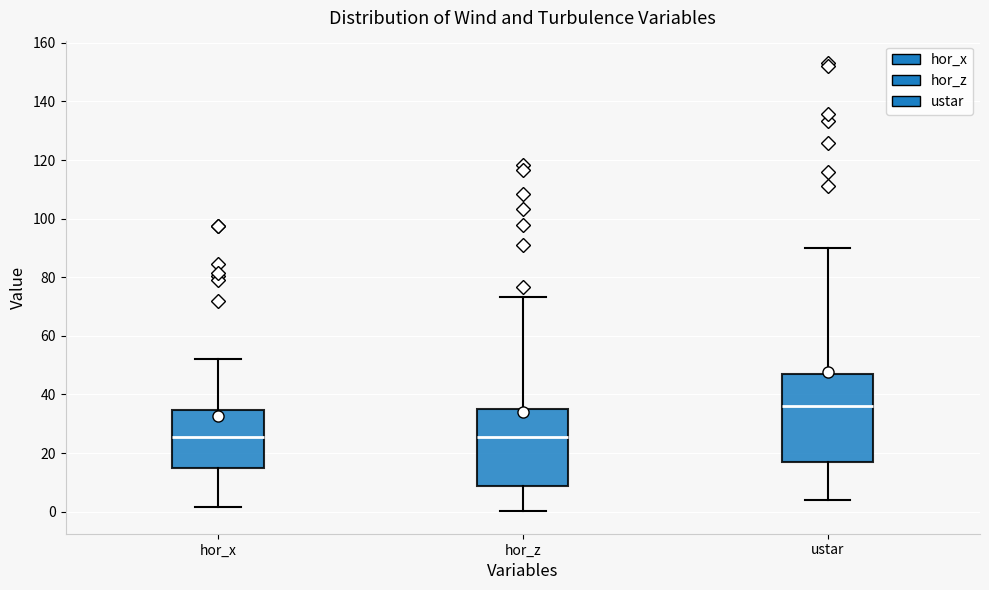

Reading left to right, read every box against the y-axis: the position of its median line, the range the box covers, and the ends of its whiskers. The values are not printed on the chart, so give them approximately, as read against the axis.

hor_x: median 26, box 16 to 34, whiskers 2 to 52
hor_z: median 26, box 8 to 36, whiskers 0 to 74
ustar: median 36, box 16 to 46, whiskers 4 to 90